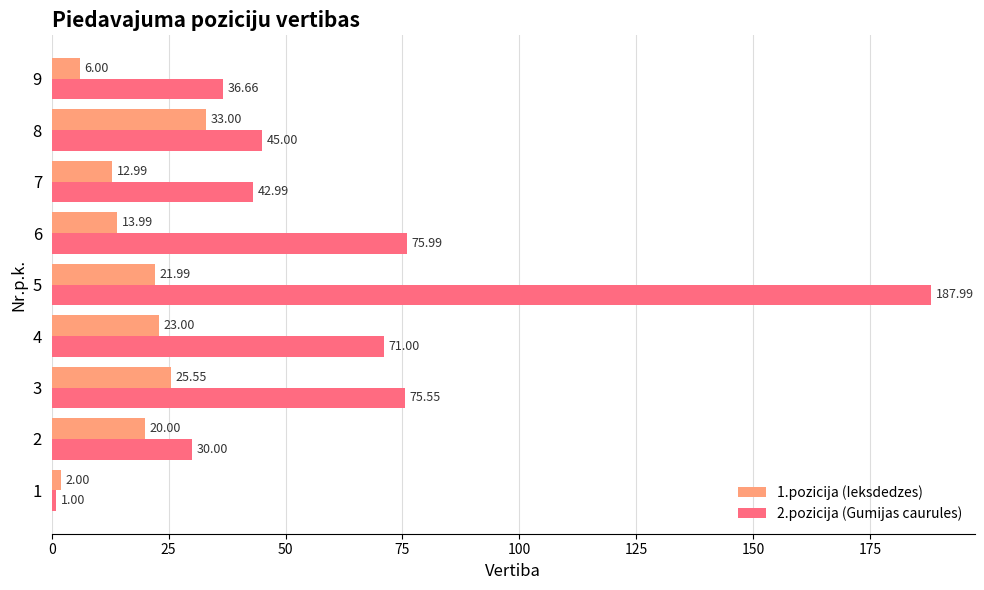

What is the total value across all series at 6?

90.0